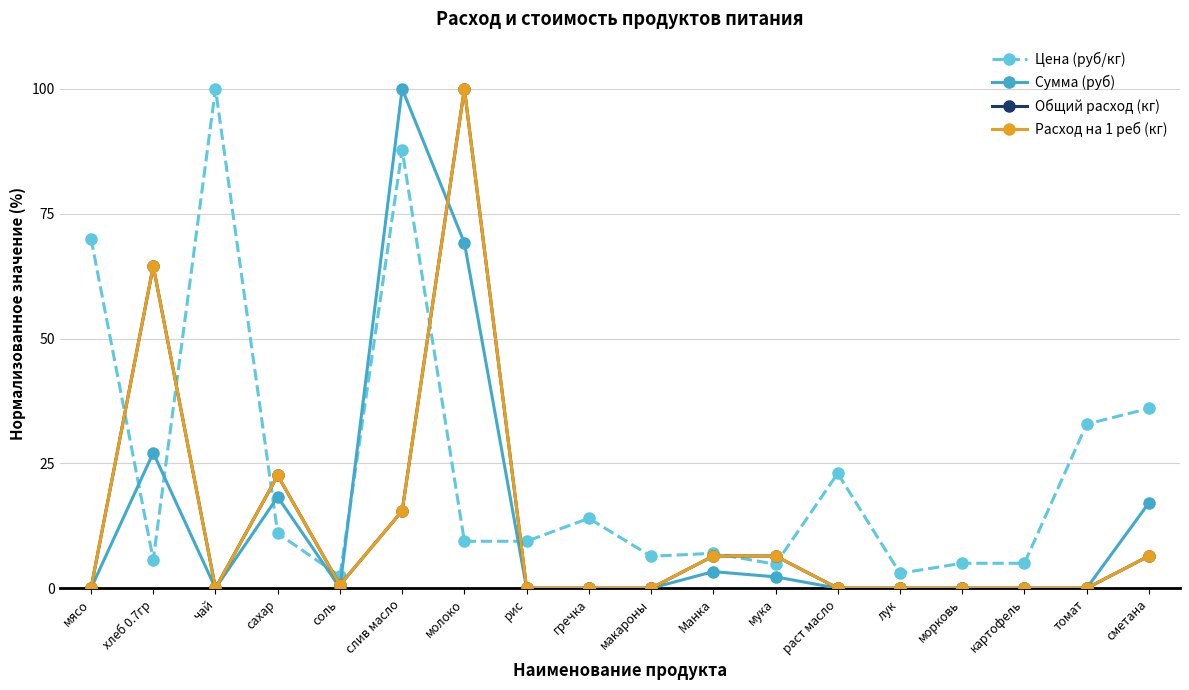

True or false: Сумма (руб) has a value of 47.3 at слив масло.

False